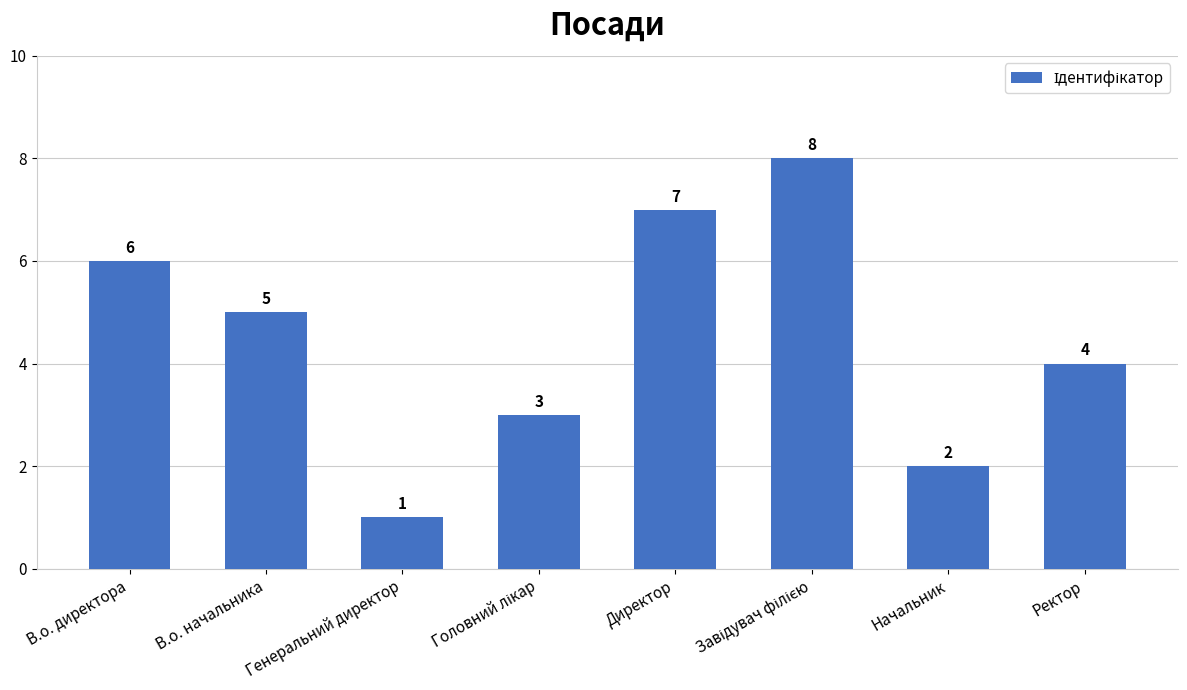

What is the label of the 3rd bar from the left?

Генеральний директор